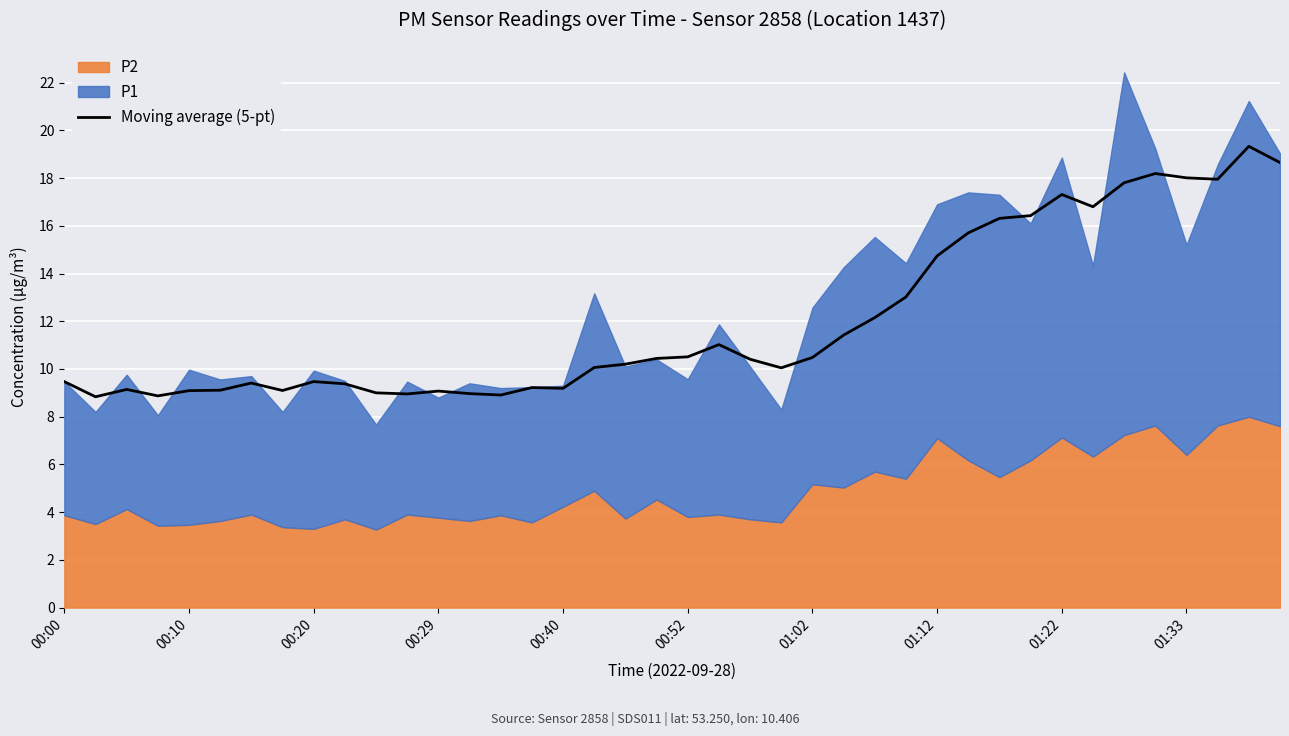

Reading right to left, what are all the values shown in this chart?

18.6	19.3	17.9	18.0	18.2	17.8	16.8	17.3	16.4	16.3	15.7	14.7	13.0	12.2	11.4	10.5	10.0	10.4	11.0	10.5	10.4	10.2	10.1	9.2	9.2	8.9	9.0	9.1	9.0	9.0	9.4	9.5	9.1	9.4	9.1	9.1	8.9	9.1	8.8	9.5